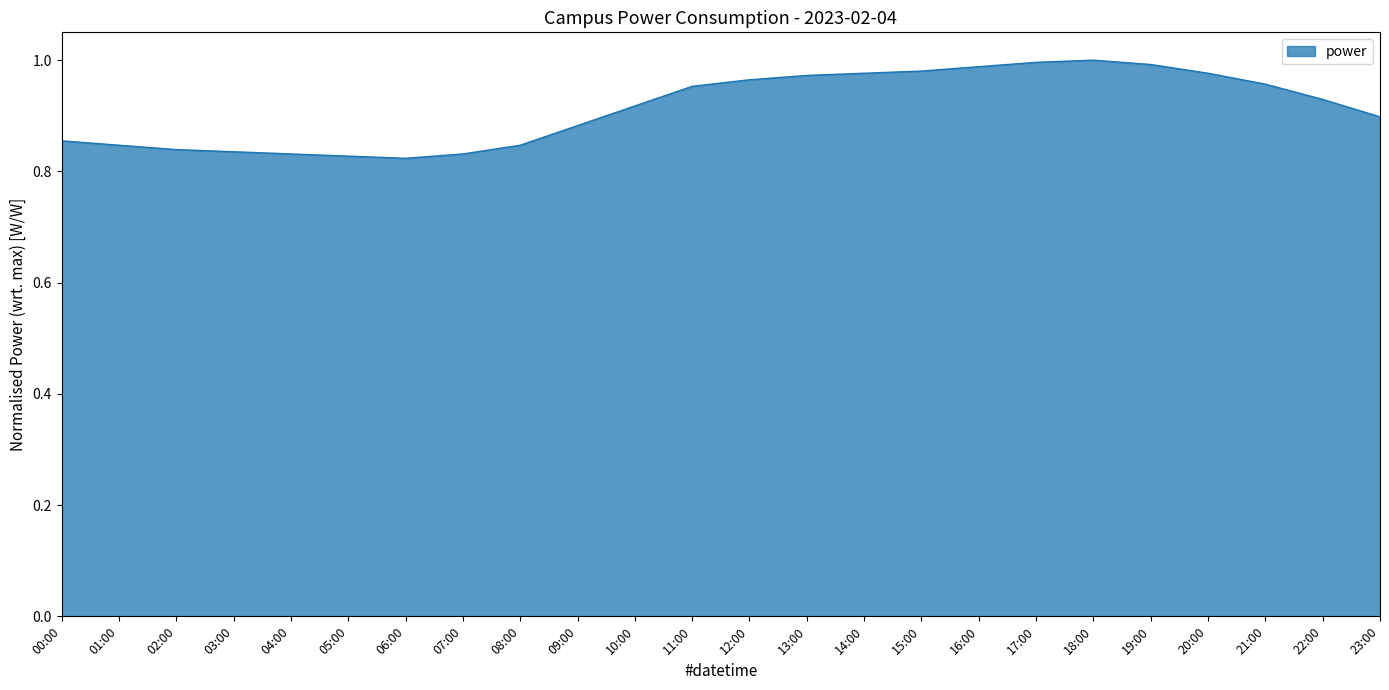

True or false: the data shows 0.5 at 16:00.

False